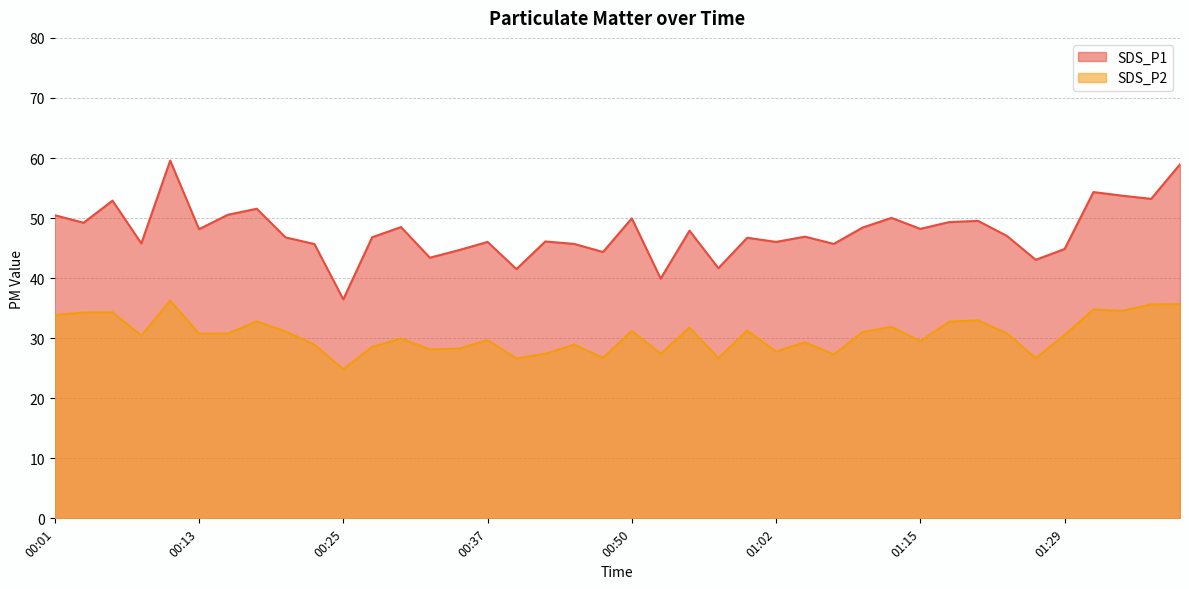

True or false: SDS_P2 and SDS_P1 intersect in this chart.

False